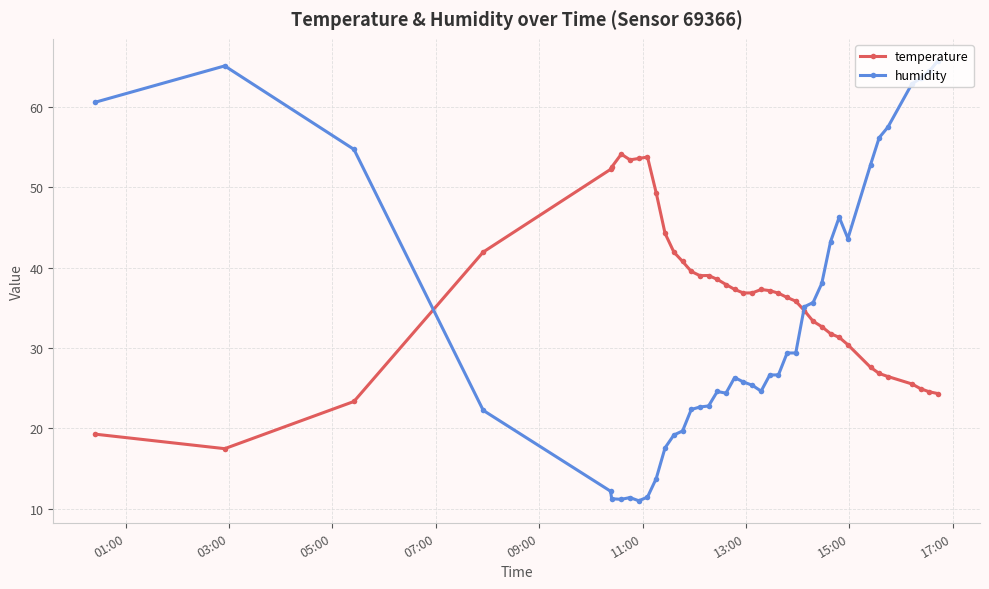

In temperature, how many points are lower than both neighbors (excluding endpoints)?

4